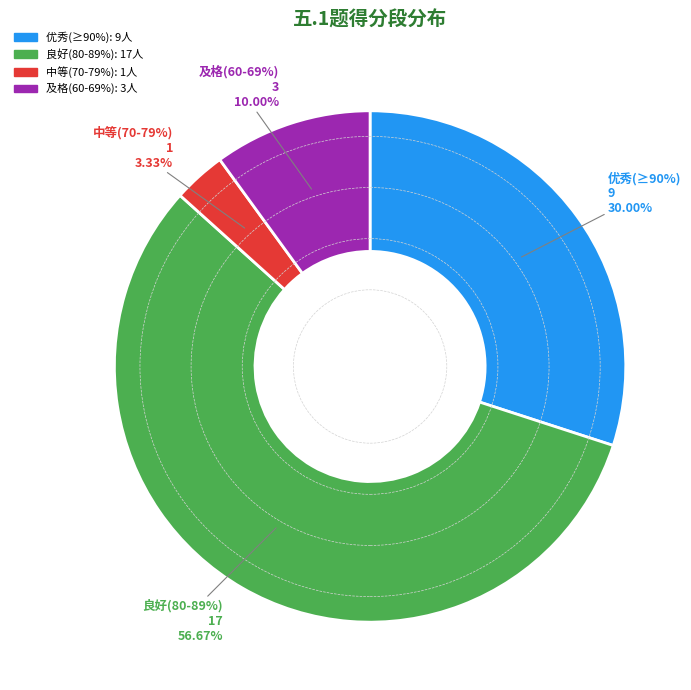

Is 20 the majority of the pie?

No